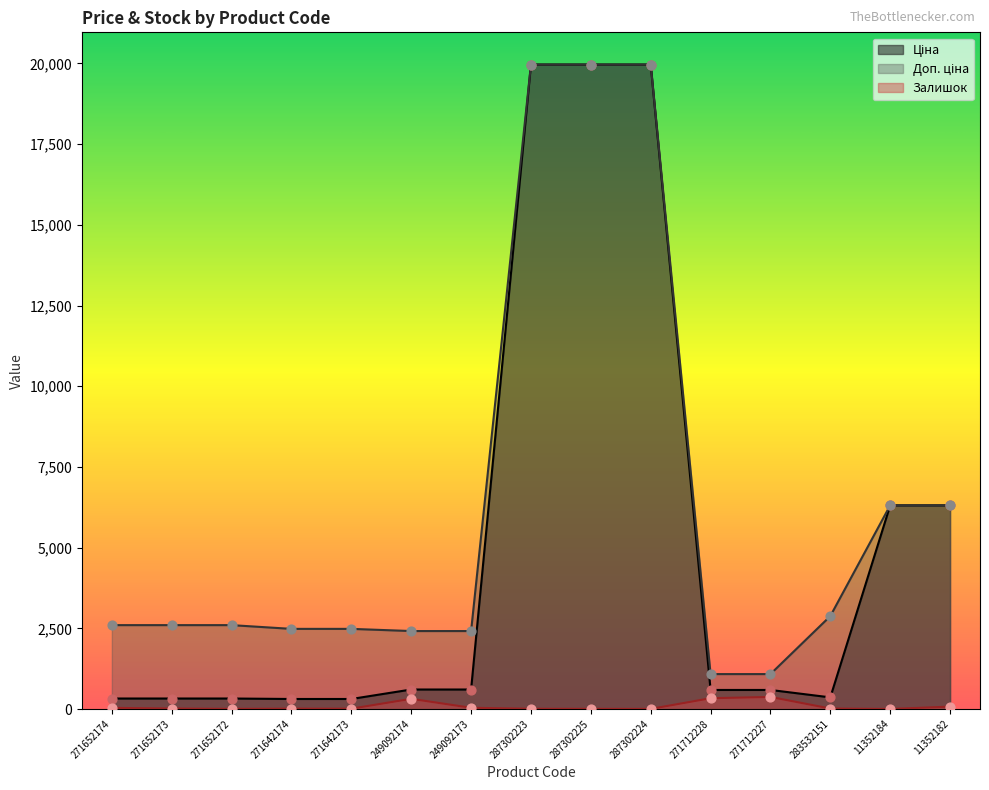

What are all the series names shown in the legend?

Ціна, Доп. ціна, Залишок